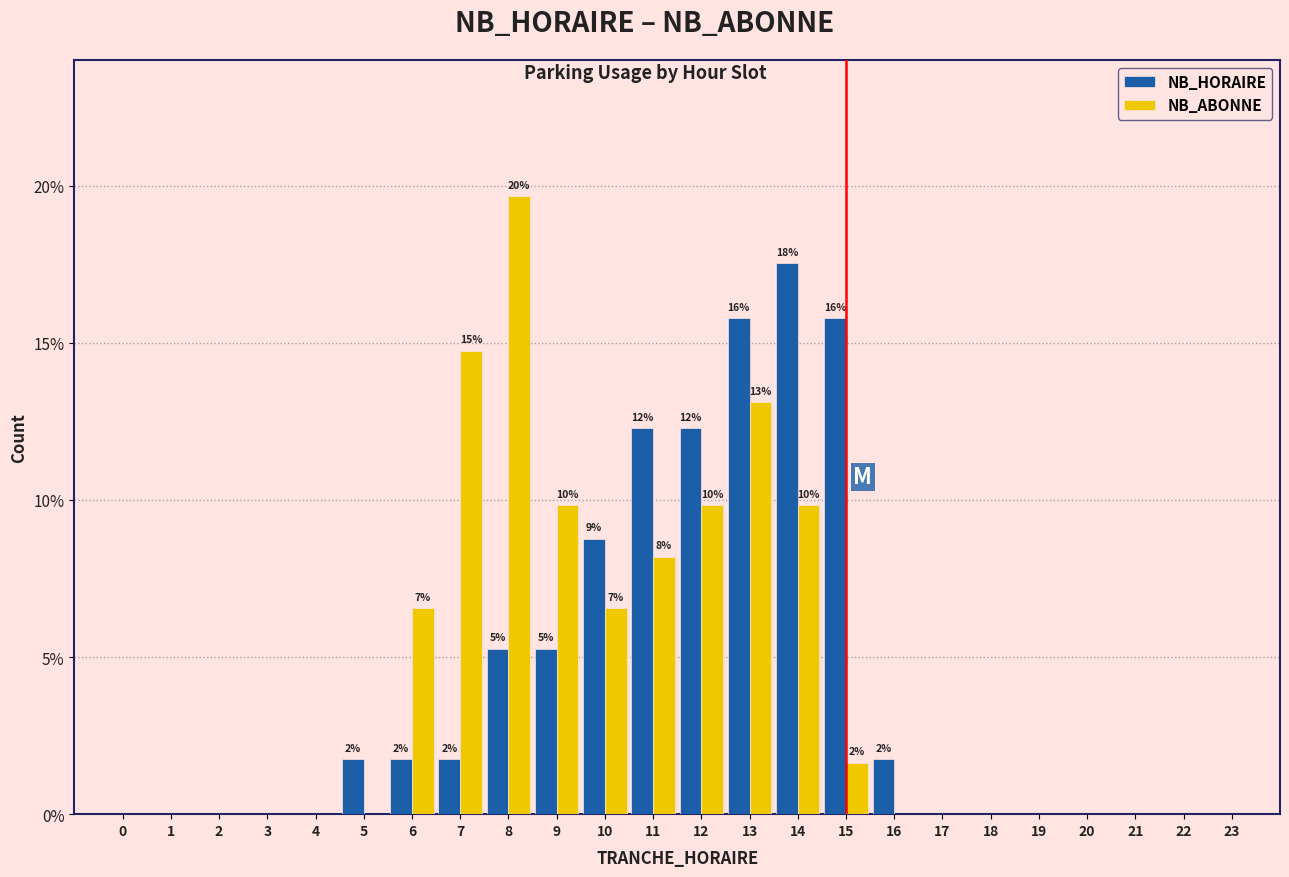

Are the bars grouped side by side (vs. stacked)?

Yes